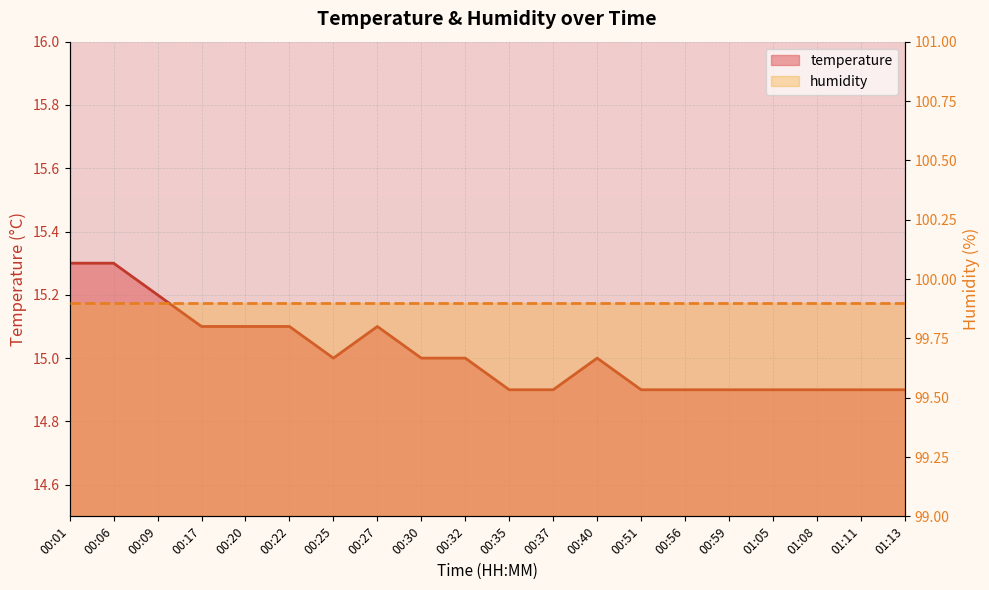

Rank the categories by value from lowest to highest.

00:35, 00:37, 00:51, 00:56, 00:59, 01:05, 01:08, 01:11, 01:13, 00:25, 00:30, 00:32, 00:40, 00:17, 00:20, 00:22, 00:27, 00:09, 00:01, 00:06